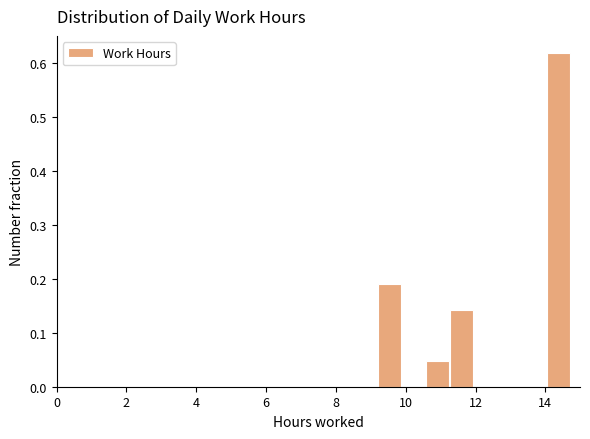

Read against the x-axis, roughly where is the centre of the tallest bar?

14.4